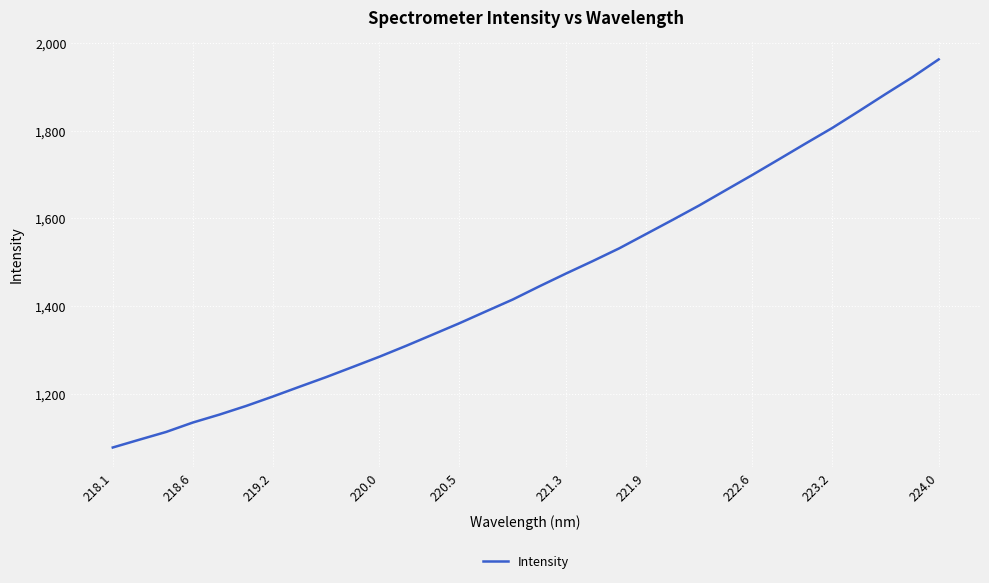

What is the minimum value shown in the chart?

1076.9